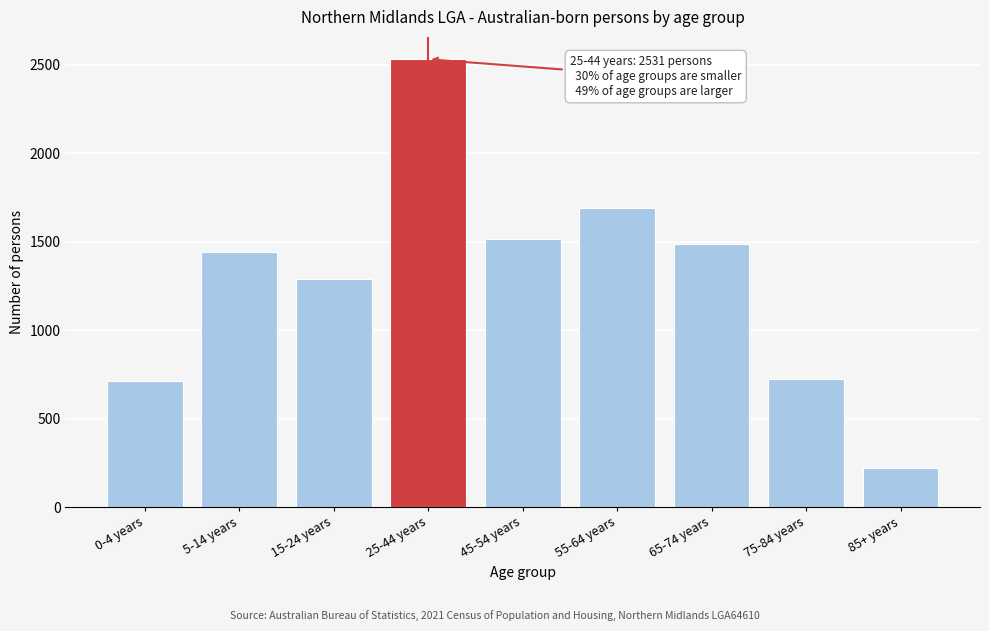

What is the approximate value at 5-14 years?

1443